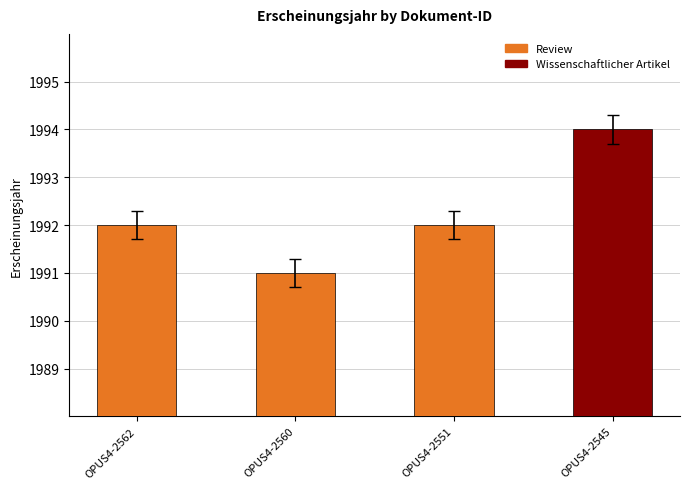

What is the change in value from OPUS4-2562 to OPUS4-2560?

-1